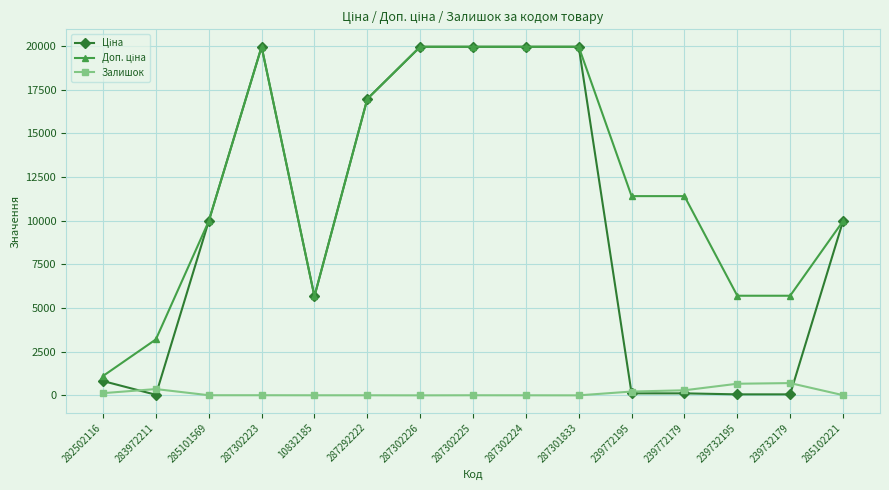

What is the maximum value shown in the chart?

19964.2